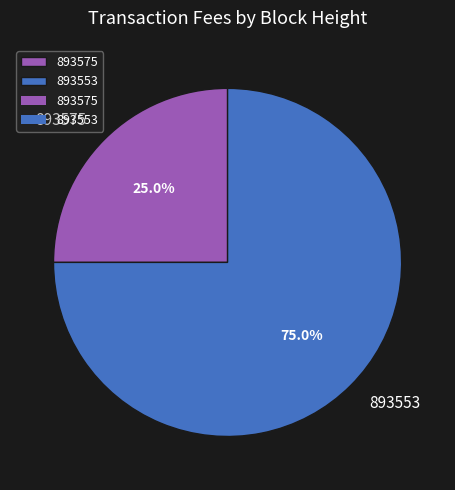

Which has a higher value, 893553 or 893575?

893553